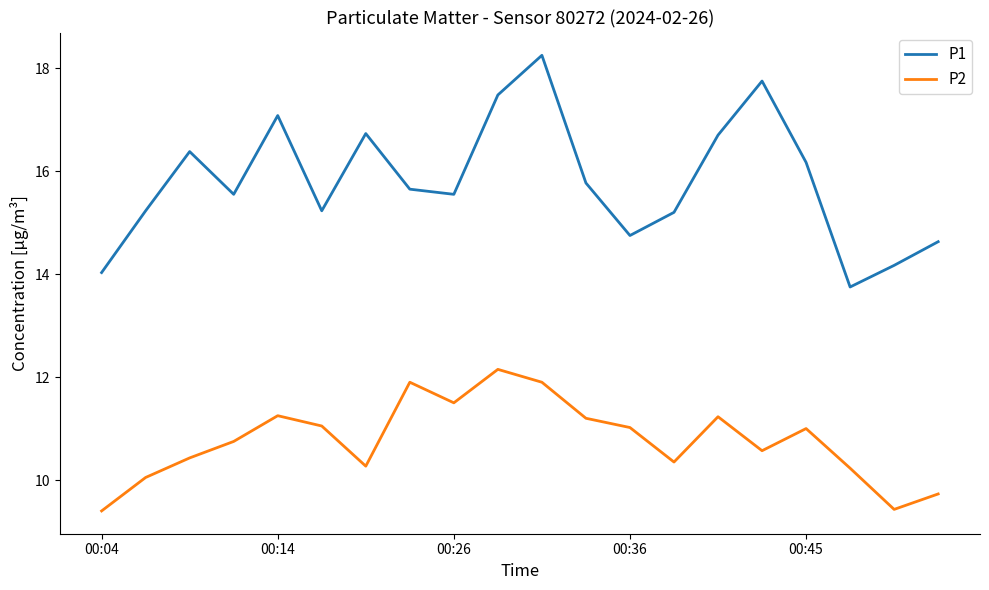

What are all the series names shown in the legend?

P1, P2